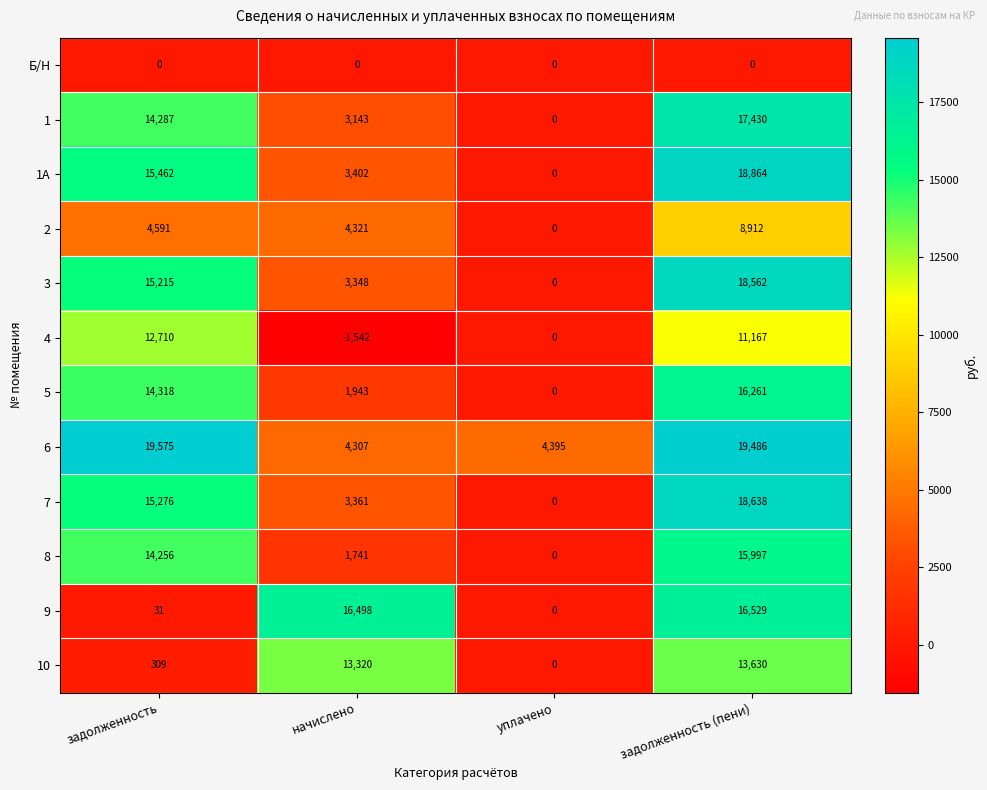

Which series changed the most between уплачено and задолженность (пени)?

1А